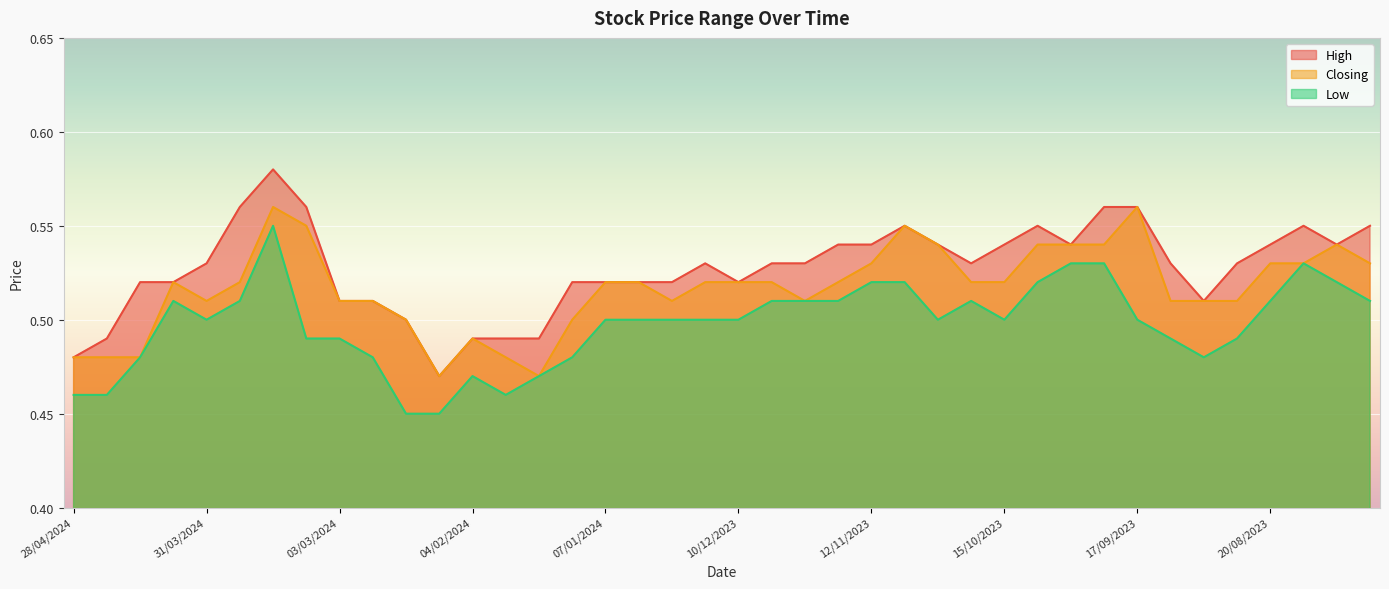

How many lines are shown in the chart?

3